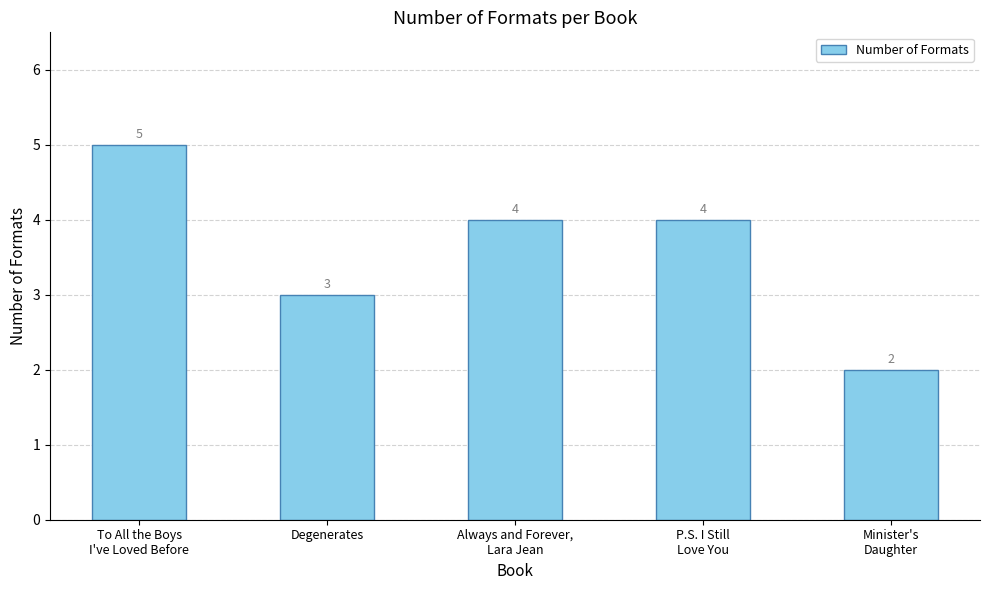

True or false: the data shows 3 at Degenerates.

True